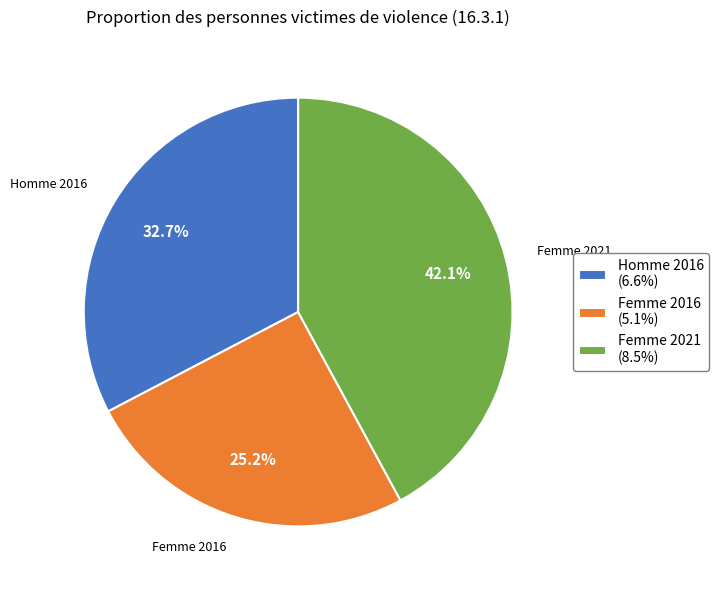

To the nearest percent, what is the difference between the largest and smallest slice percentages?

17%